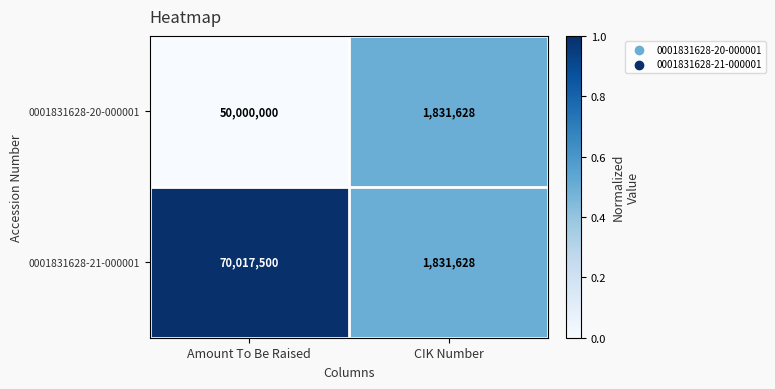

What is the difference between the highest and lowest values at Amount To Be Raised?

20017500